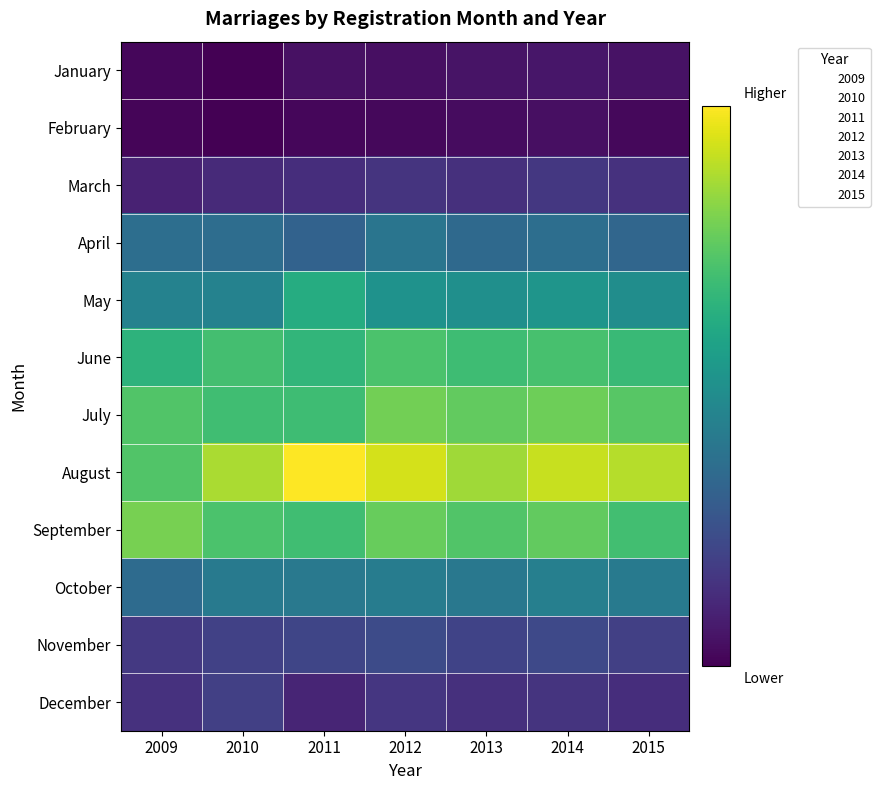

Count the number of categories in the chart.

7